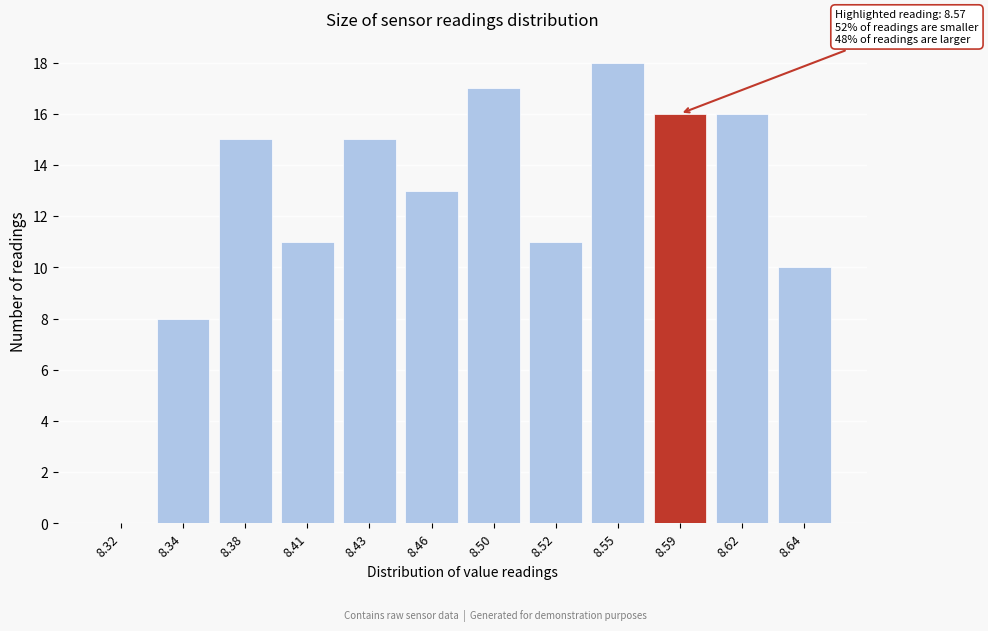

Reading left to right, list all the values displayed in this chart.

8.32=0	8.34=8	8.38=15	8.41=11	8.43=15	8.46=13	8.50=17	8.52=11	8.55=18	8.59=16	8.62=16	8.64=10